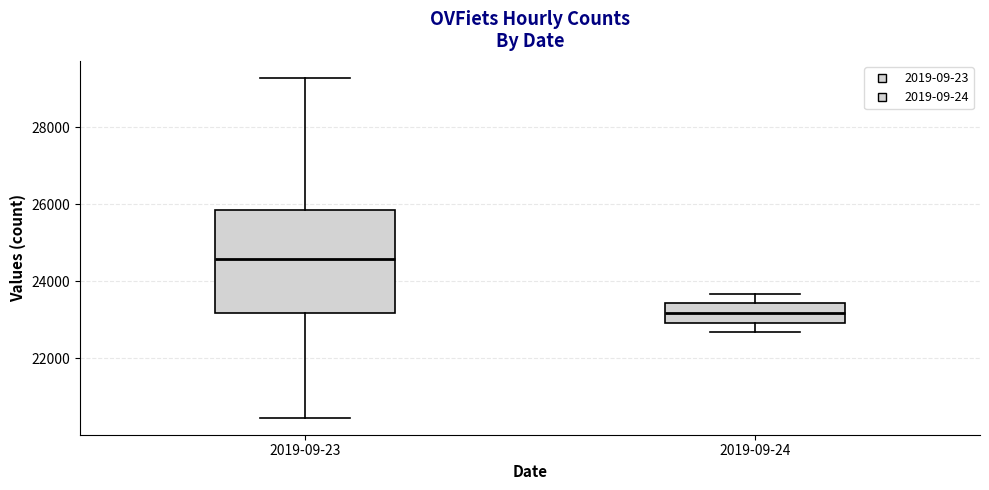

Where is the lower edge of the box for 2019-09-23 on the y-axis? The values are not printed on the chart, so give them approximately, as read against the axis.

23200